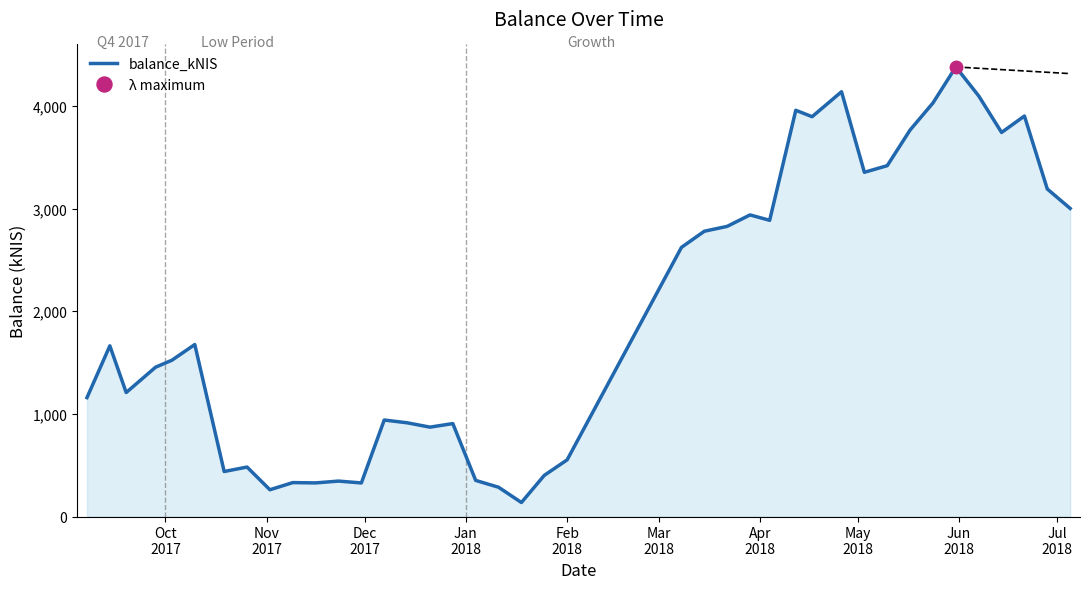

What is the minimum value shown in the chart?

136.5